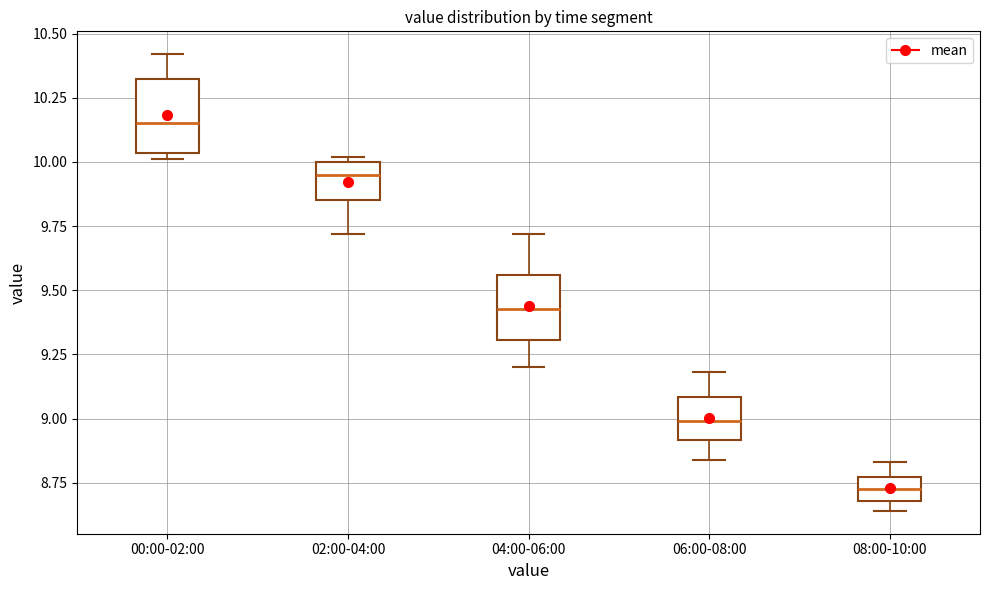

Reading left to right, transcribe this box plot: for each box, give where its median line is, the range the box spans, and where its two whiskers end, as read against the y-axis. The values are not printed on the chart, so give them approximately, as read against the axis.

00:00-02:00: median 10.15, box 10.05 to 10.35, whiskers 10.00 to 10.40
02:00-04:00: median 9.95, box 9.85 to 10.00, whiskers 9.70 to 10.00 (just above the box's upper edge)
04:00-06:00: median 9.45, box 9.30 to 9.55, whiskers 9.20 to 9.70
06:00-08:00: median 9.00, box 8.90 to 9.10, whiskers 8.85 to 9.20
08:00-10:00: median 8.75 (inside the box), box 8.70 to 8.75, whiskers 8.65 to 8.85